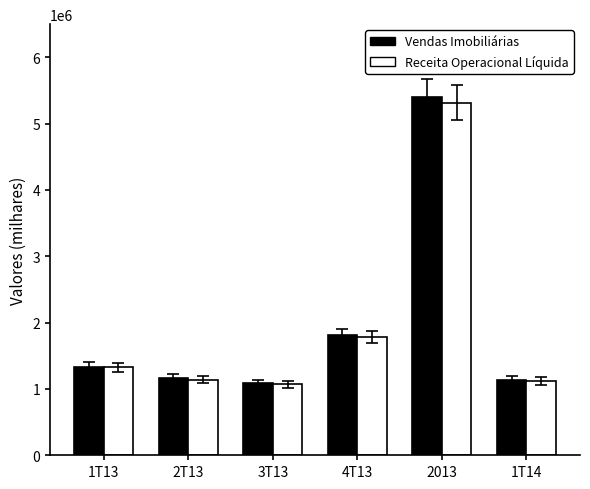

What is the value of the Vendas Imobiliárias bar at the 6th from the left?

1139370